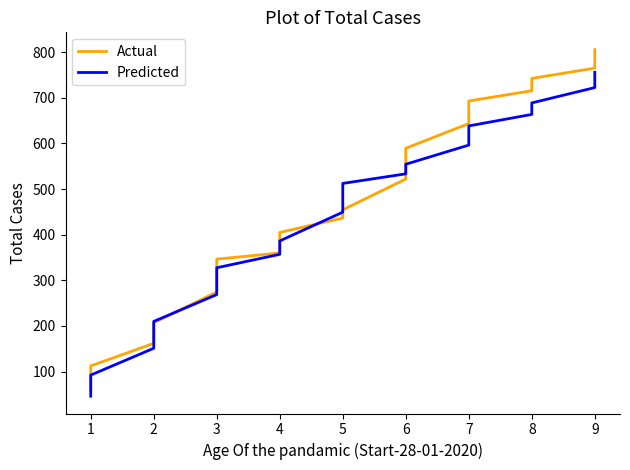

What are all the series names shown in the legend?

Actual, Predicted